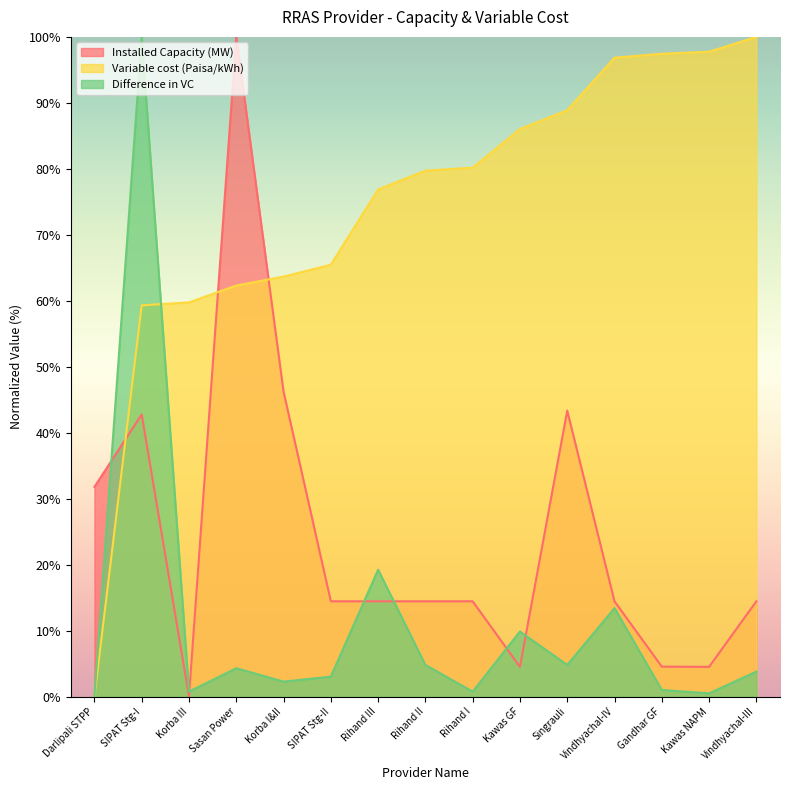

Where is Difference in VC nearest to the value 50?

Rihand III